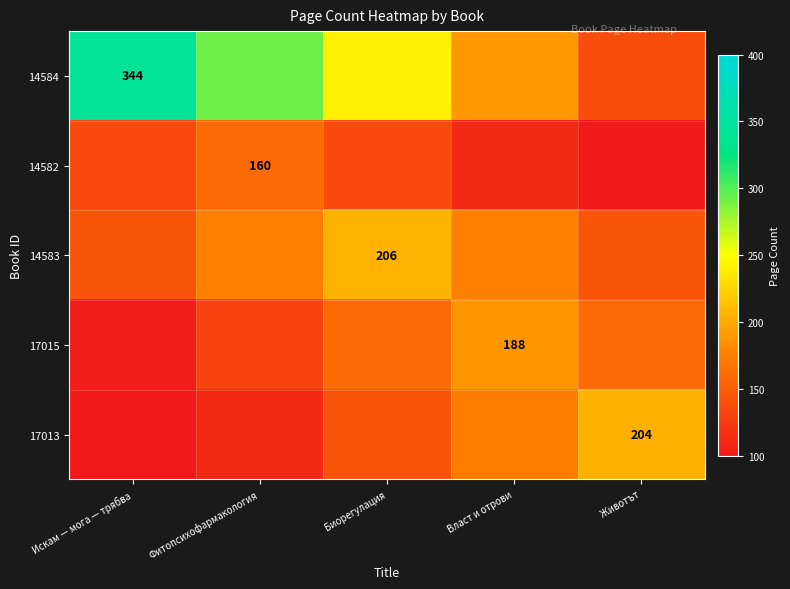

The value of 17015 at Искам — мога — трябва is 68.9. True or false?

False